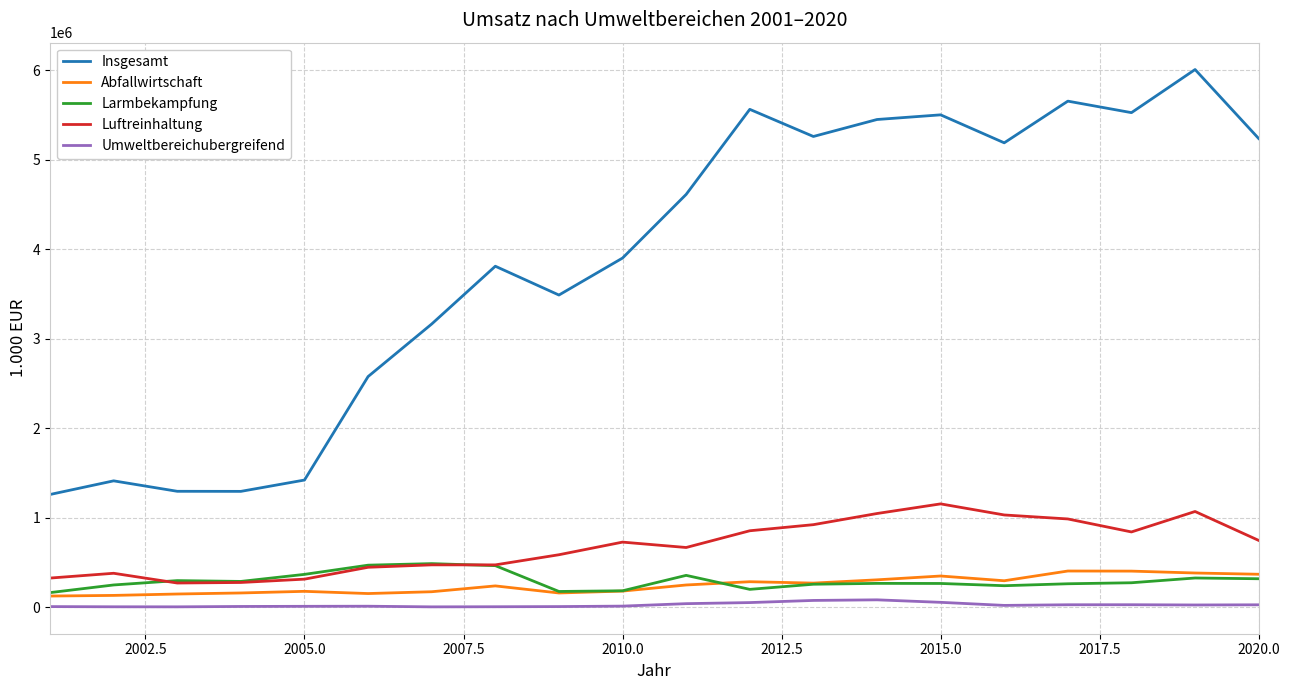

Which series has the largest total across all categories?

Insgesamt